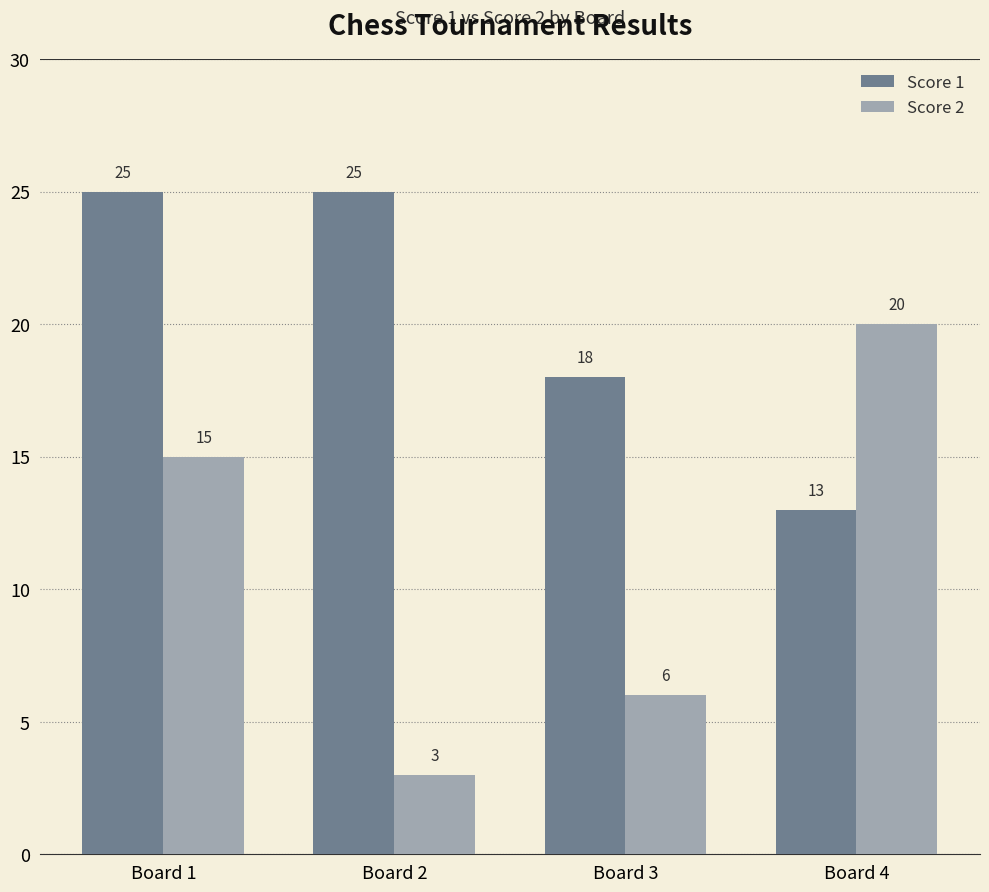

Between Board 1 and Board 2, which series saw the biggest shift?

Score 2